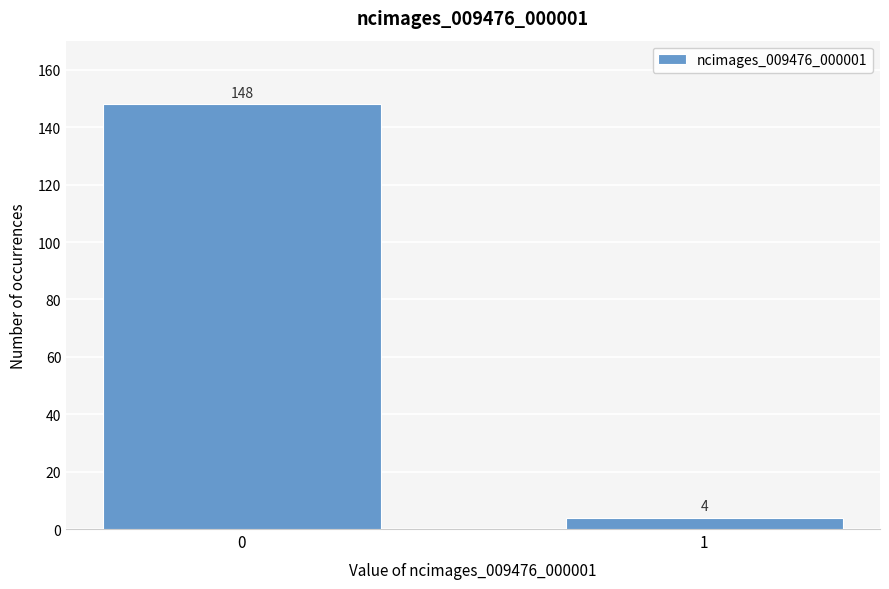

Reading left to right, what are all the values shown in this chart?

148	4